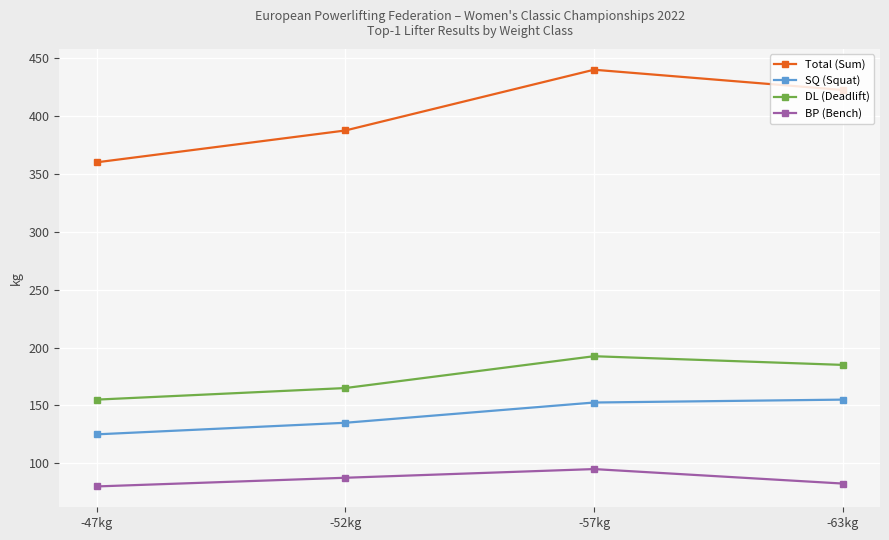

True or false: SQ (Squat) and BP (Bench) intersect in this chart.

False